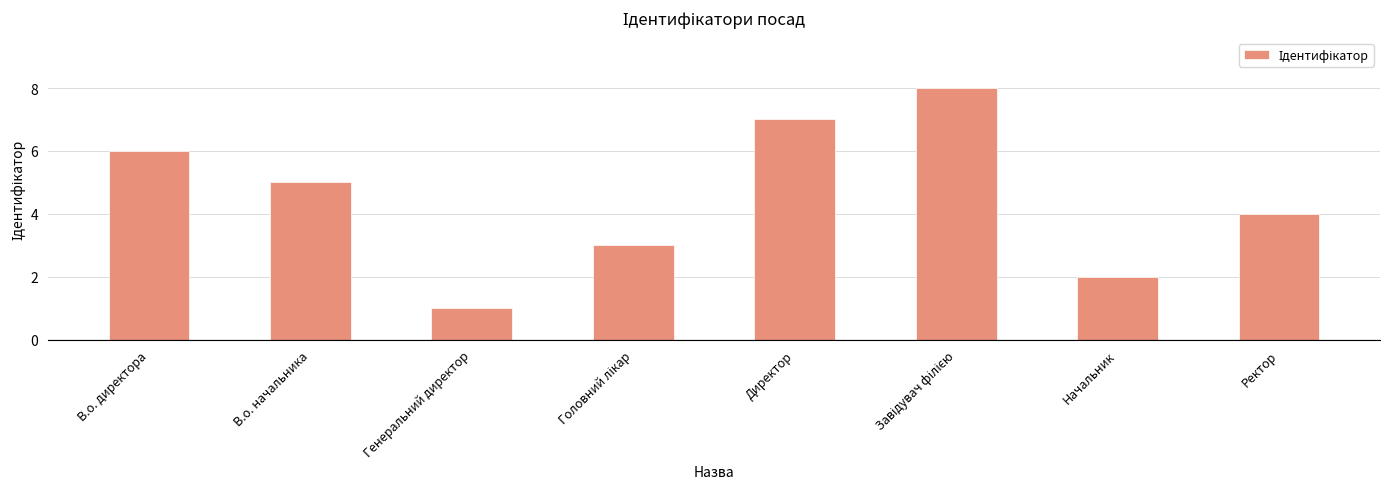

At which category does the chart reach its minimum across all series?

Генеральний директор